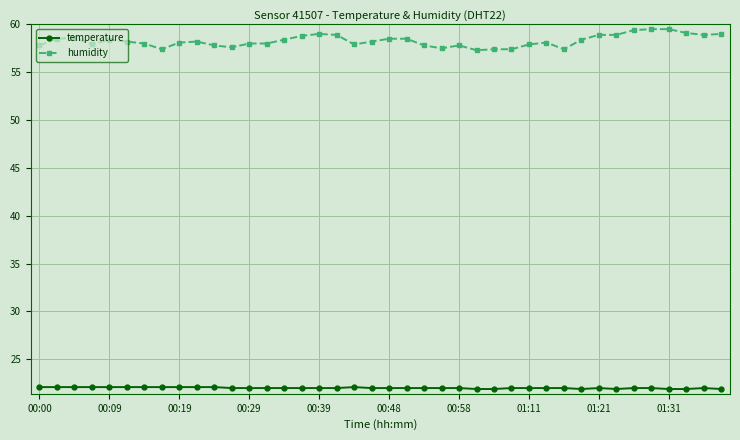

At how many categories does at least one series exceed 45?

40